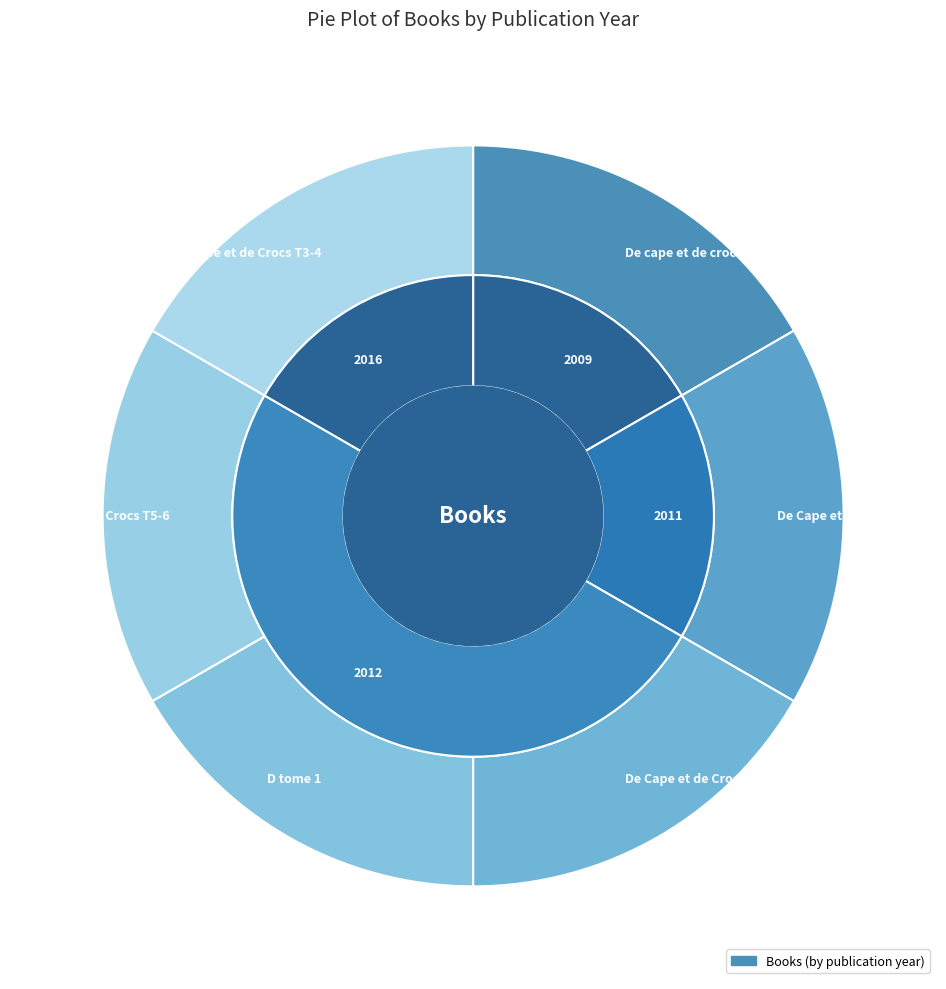

To the nearest percent, what percentage of the pie is 837?

17%